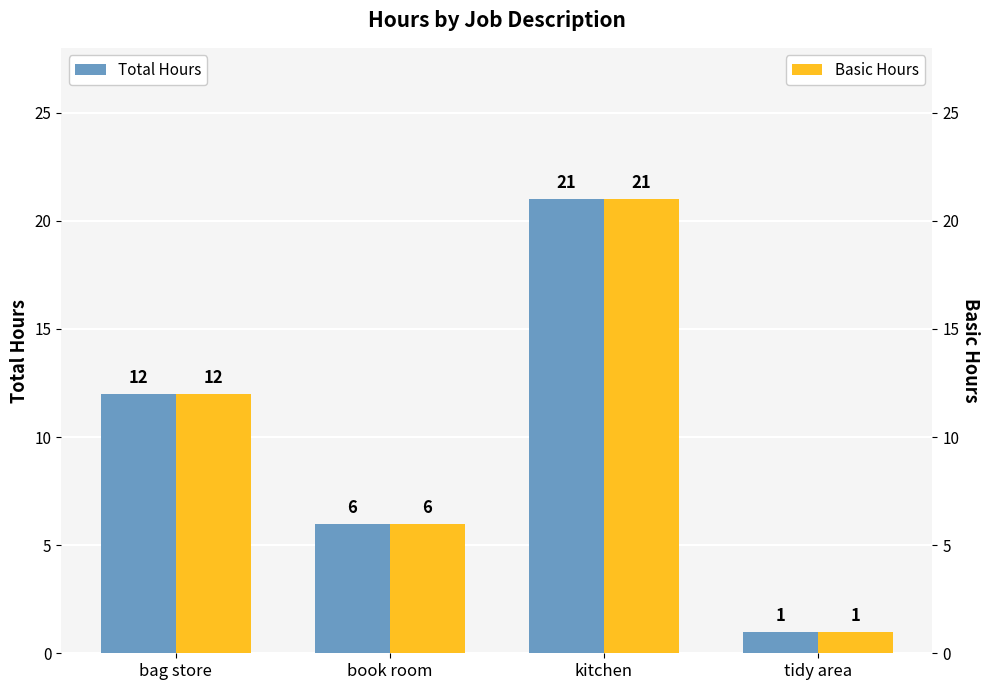

What is the label of the 3rd bar from the right?

book room